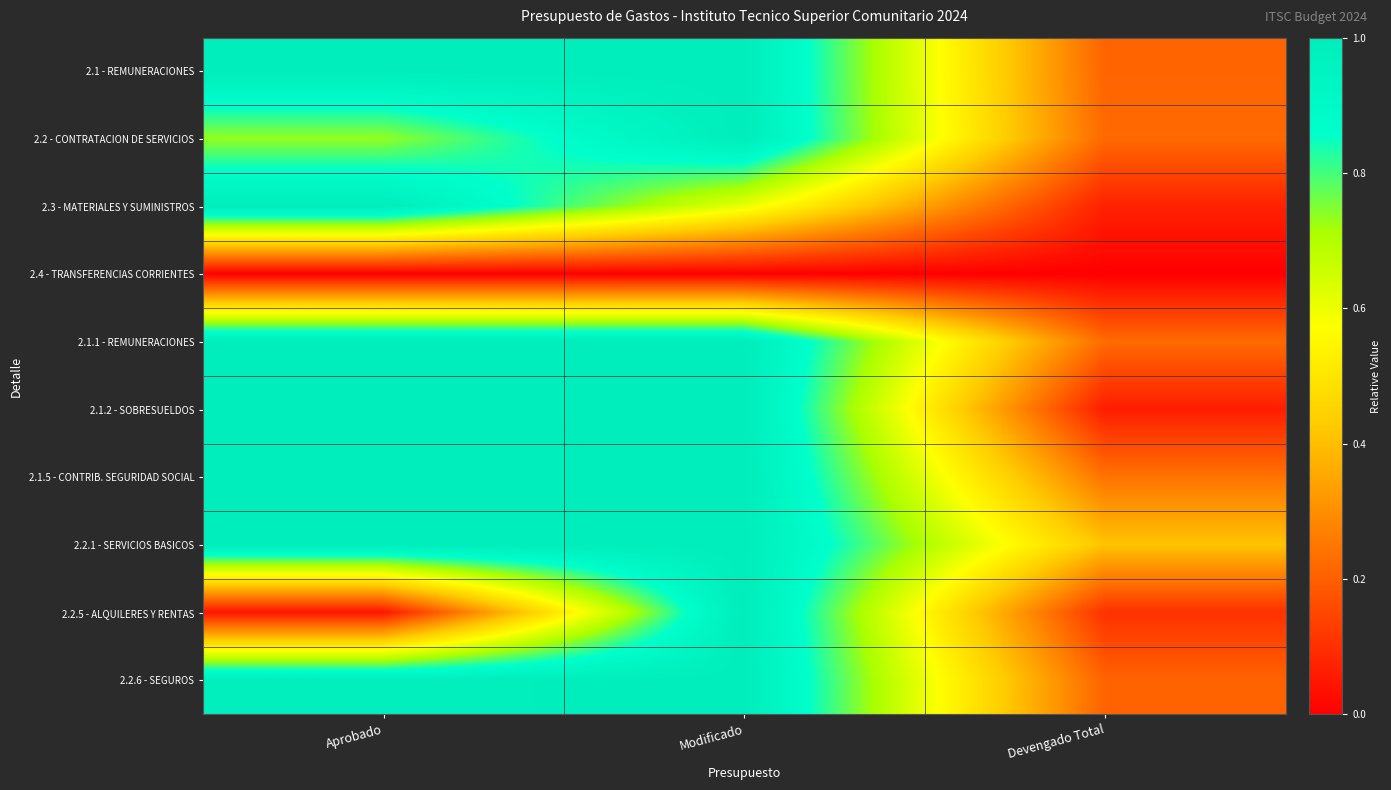

Which label corresponds to the largest value in the chart?

Aprobado